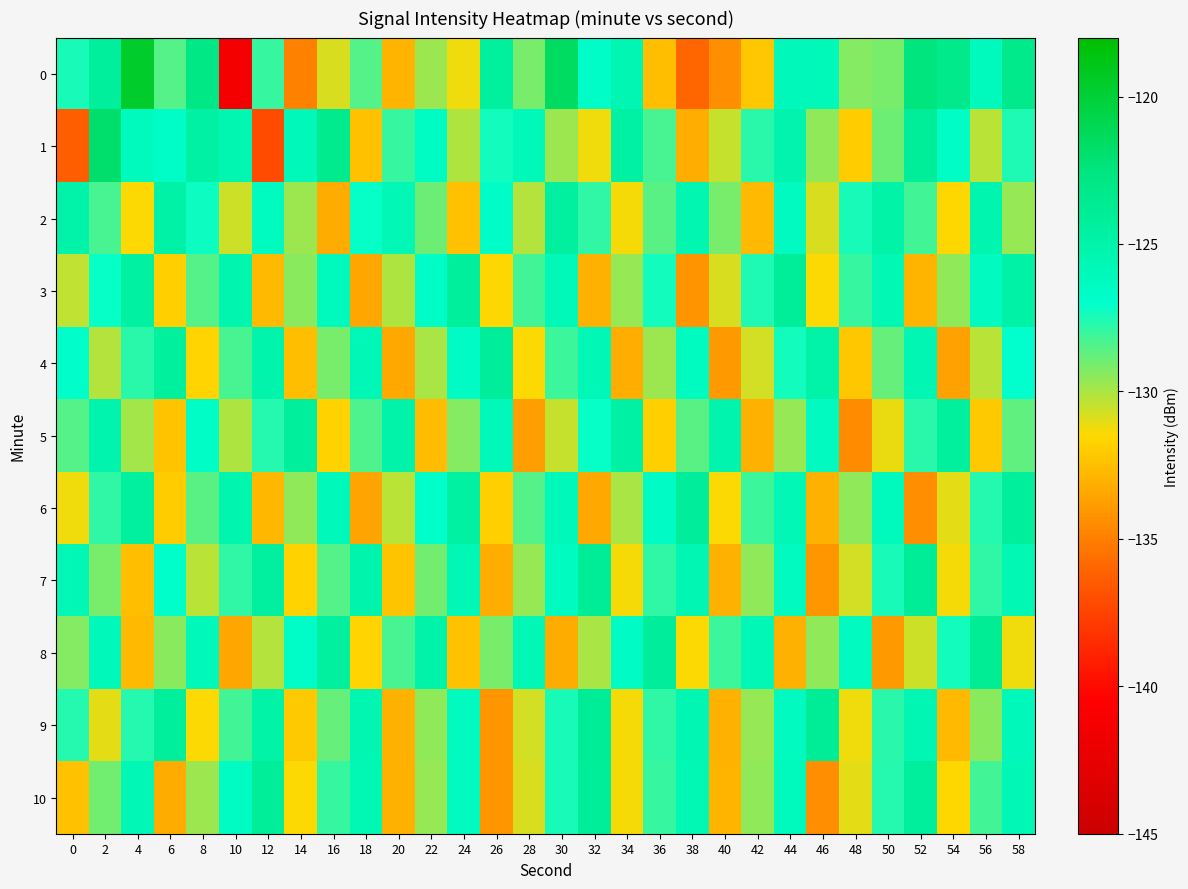

What is the spread (max minus min) of values at 22?

7.6